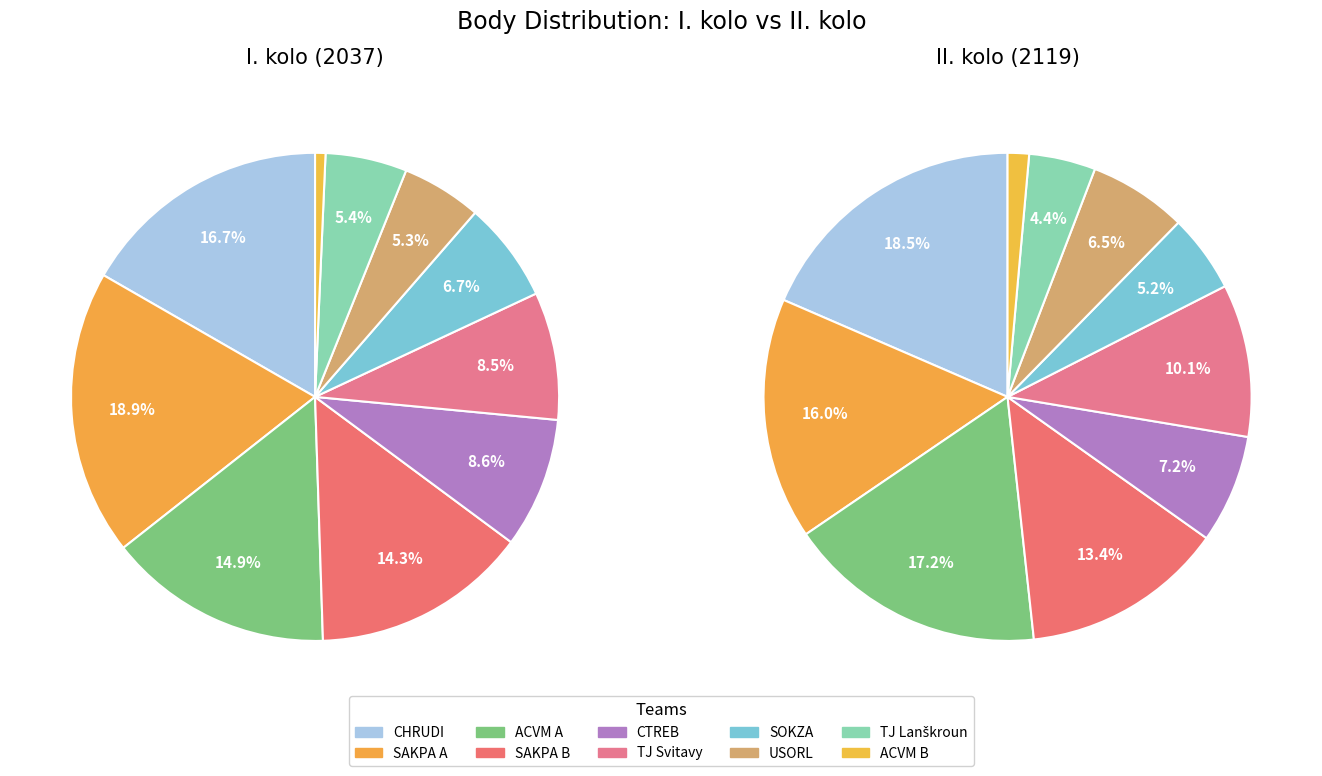

Do CTREB and ACVM A together represent more than half of the pie?

No